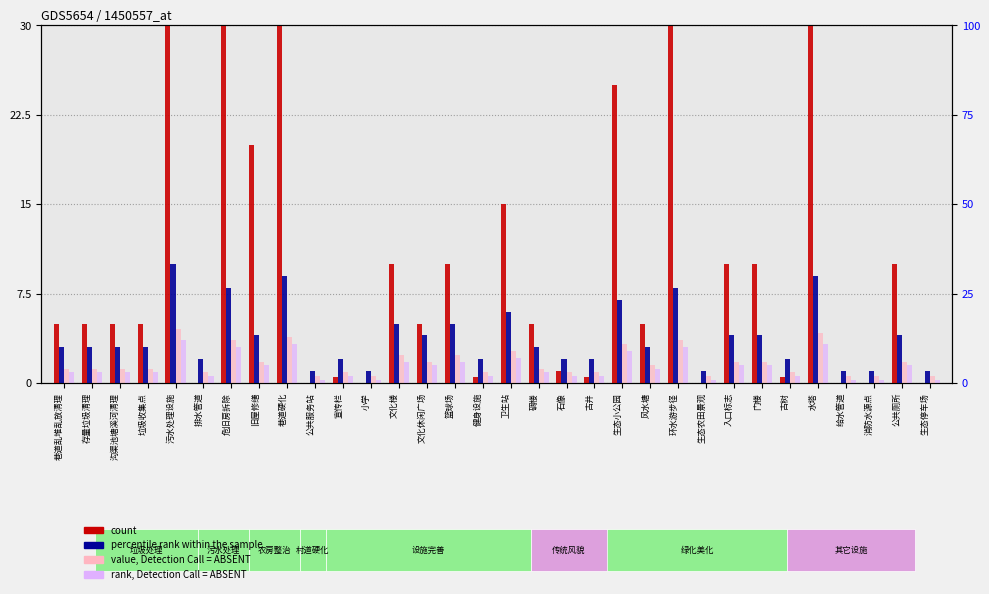

Which has a higher value, 卫生站 or 文化休闲广场?

卫生站